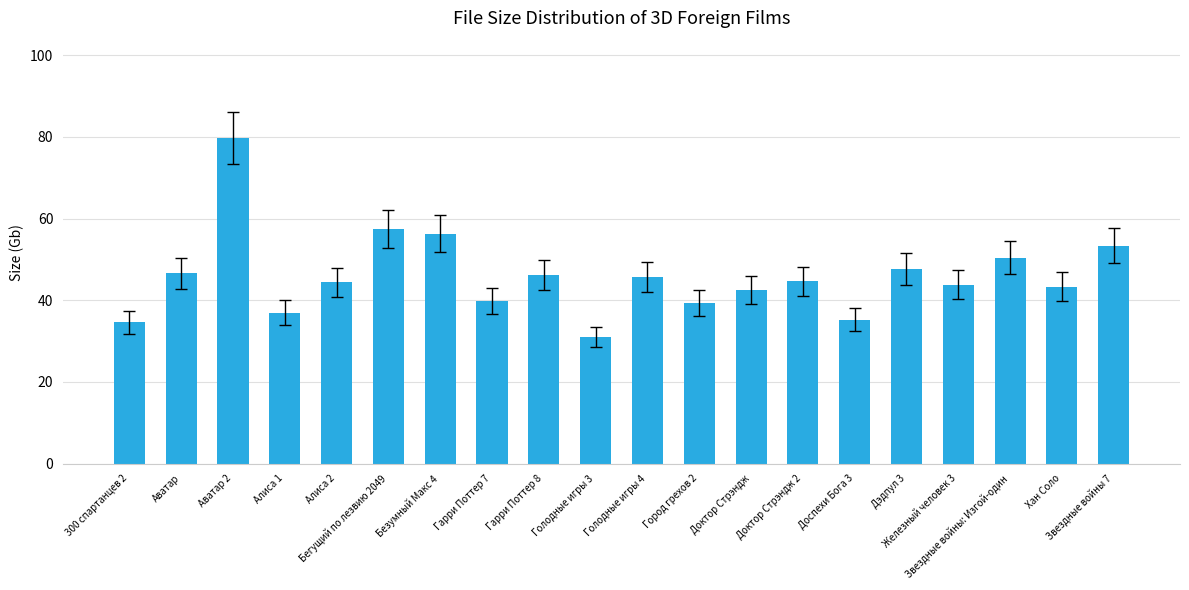

What is the minimum value shown in the chart?

31.0